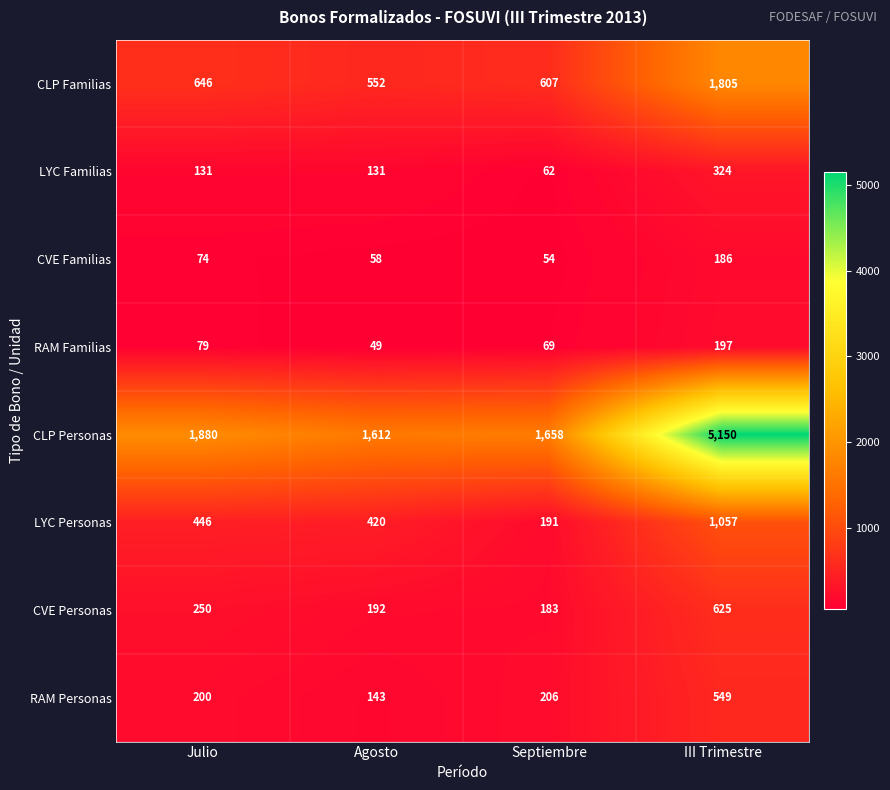

What is the highest value of the CLP Familias series?

1805